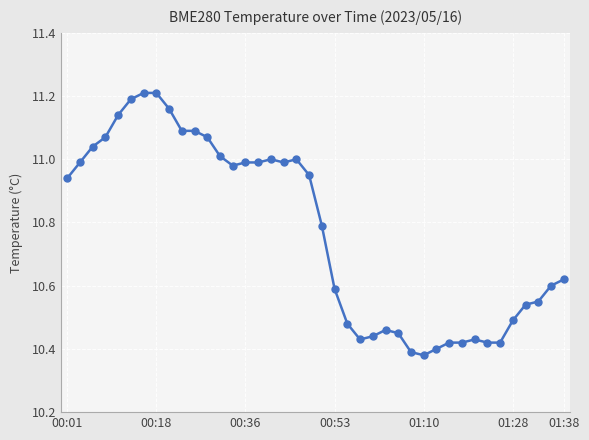

What is the difference between the maximum and second lowest values?

0.8